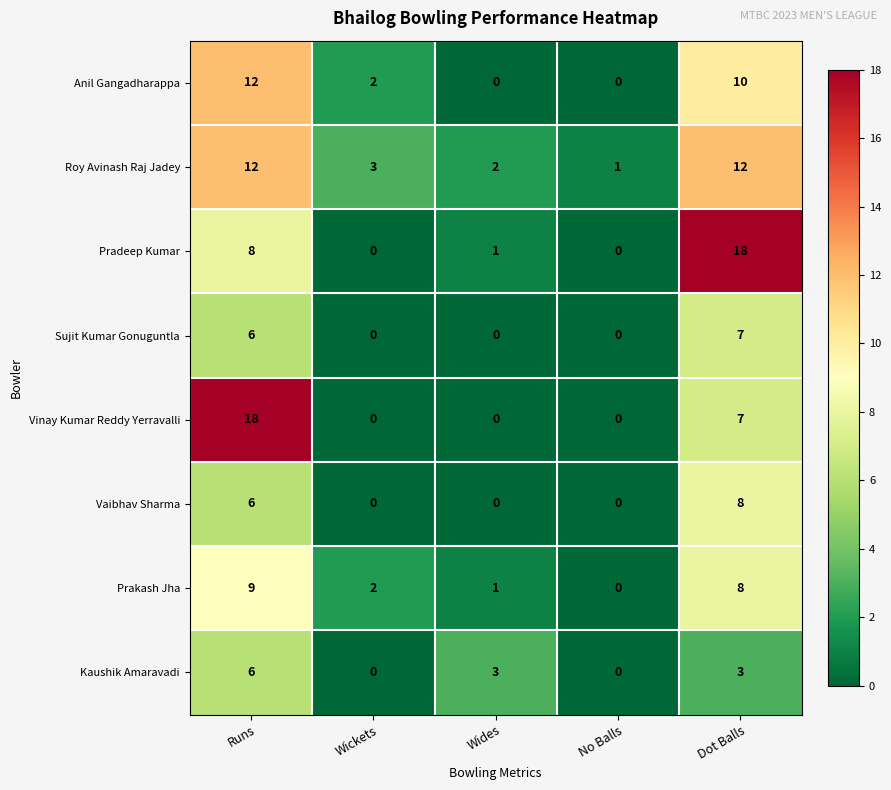

The Prakash Jha series shows 3 at Dot Balls. True or false?

False